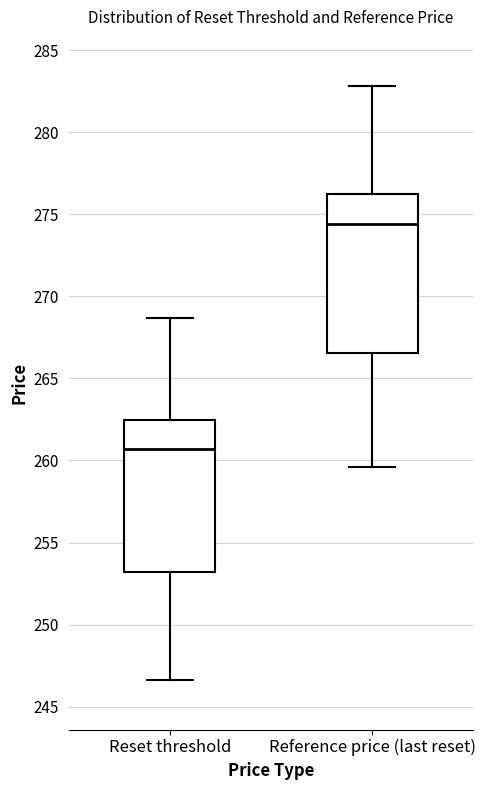

Reading left to right, transcribe this box plot: for each box, give where its median line is, the range the box spans, and where its two whiskers end, as read against the y-axis. The values are not printed on the chart, so give them approximately, as read against the axis.

Reset threshold: median 260.5, box 253.0 to 262.5, whiskers 246.5 to 268.5
Reference price (last reset): median 274.5, box 266.5 to 276.5, whiskers 259.5 to 283.0